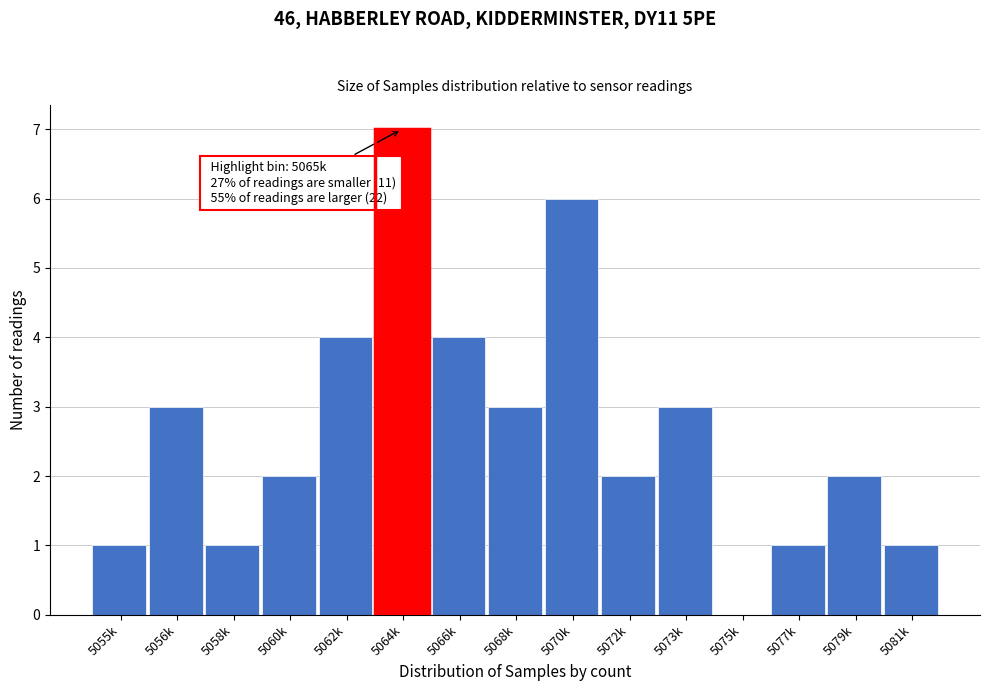

Reading left to right, what are all the values shown in this chart?

5055k=1	5056k=3	5058k=1	5060k=2	5062k=4	5064k=7	5066k=4	5068k=3	5070k=6	5072k=2	5073k=3	5075k=0	5077k=1	5079k=2	5081k=1